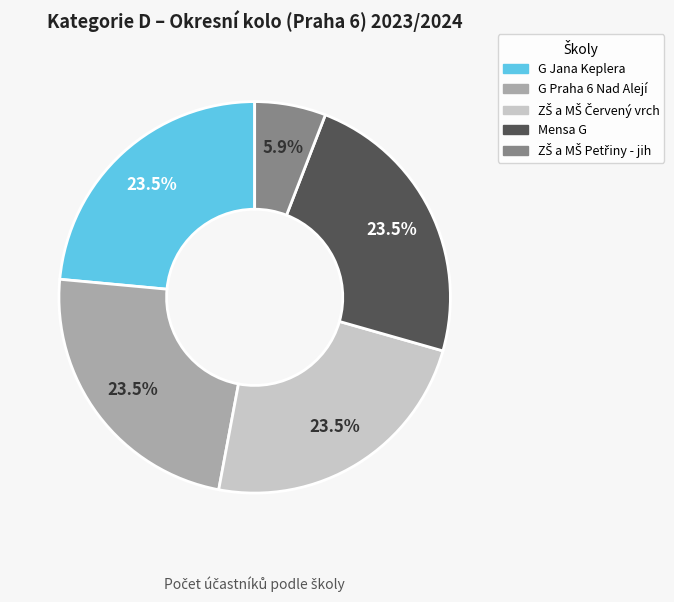

Does any single category account for the majority?

No